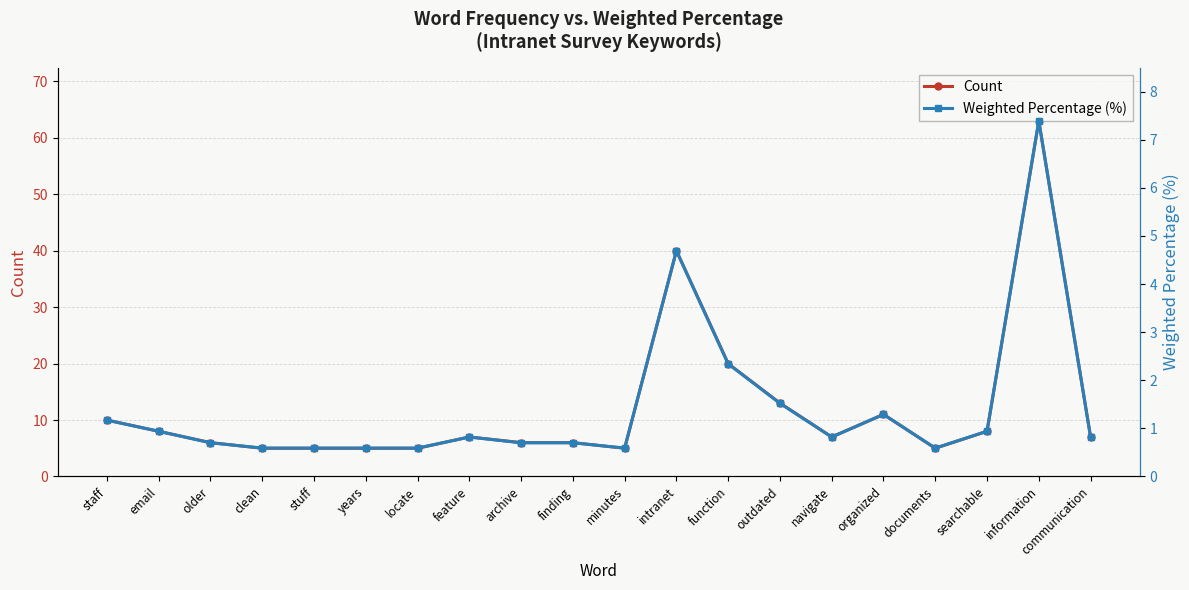

Is it true that Count equals 8.4 at documents?

False